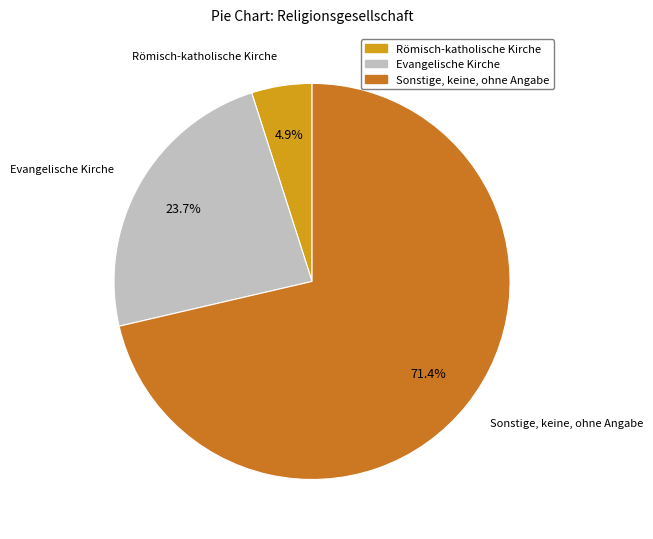

To the nearest percent, what portion does Römisch-katholische Kirche represent?

5%